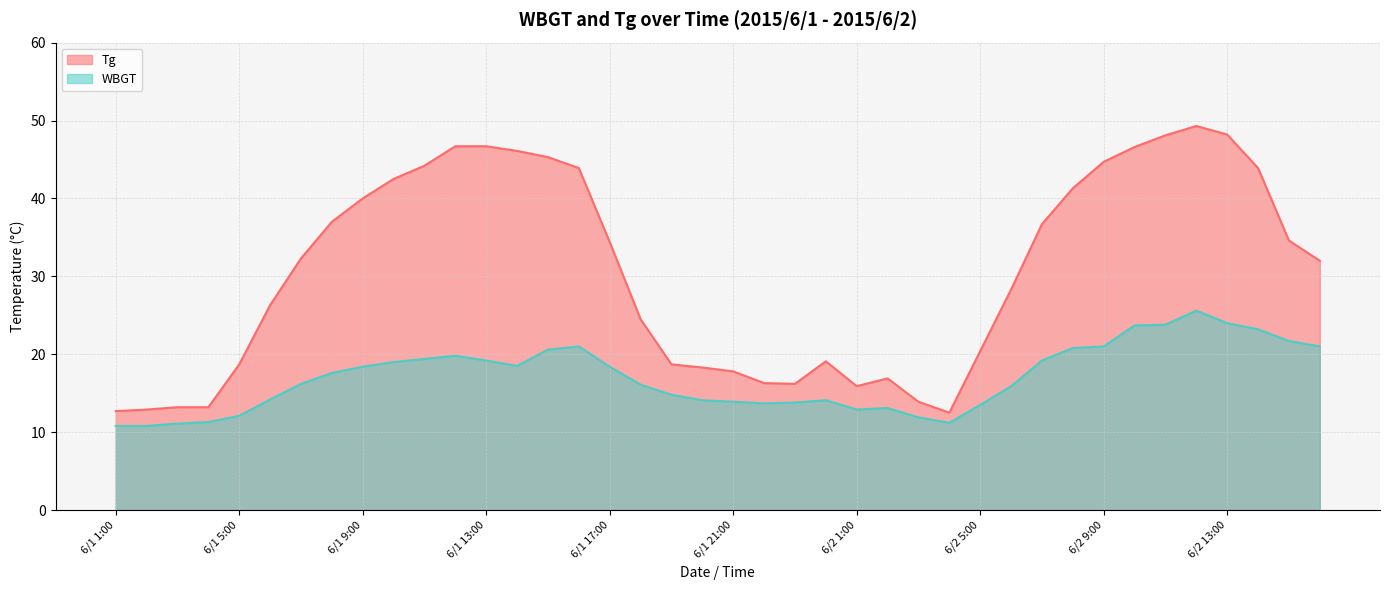

Which series has the widest spread of values?

Tg